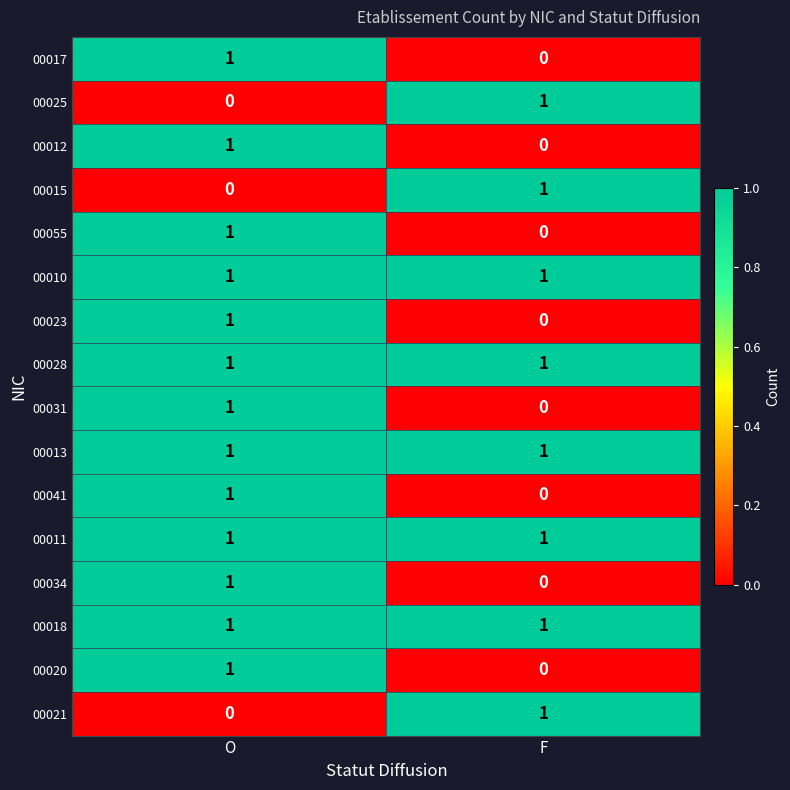

True or false: 00015 has a value of 2 at F.

False